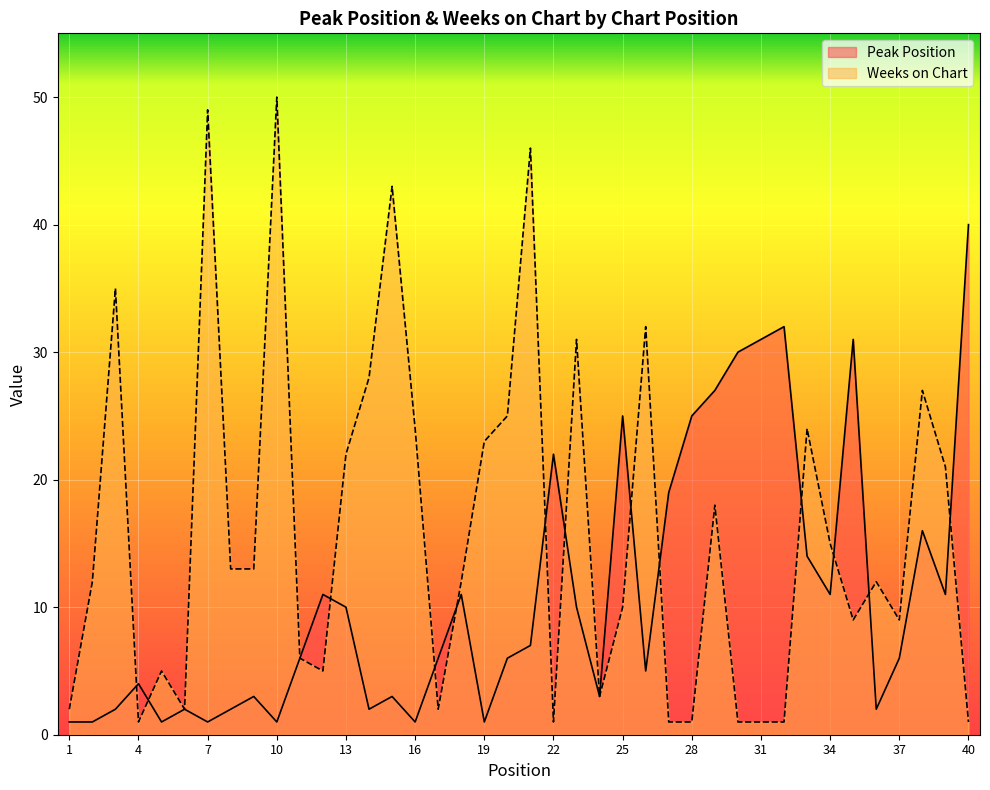

The value of Weeks on Chart at 32 is 1. True or false?

False